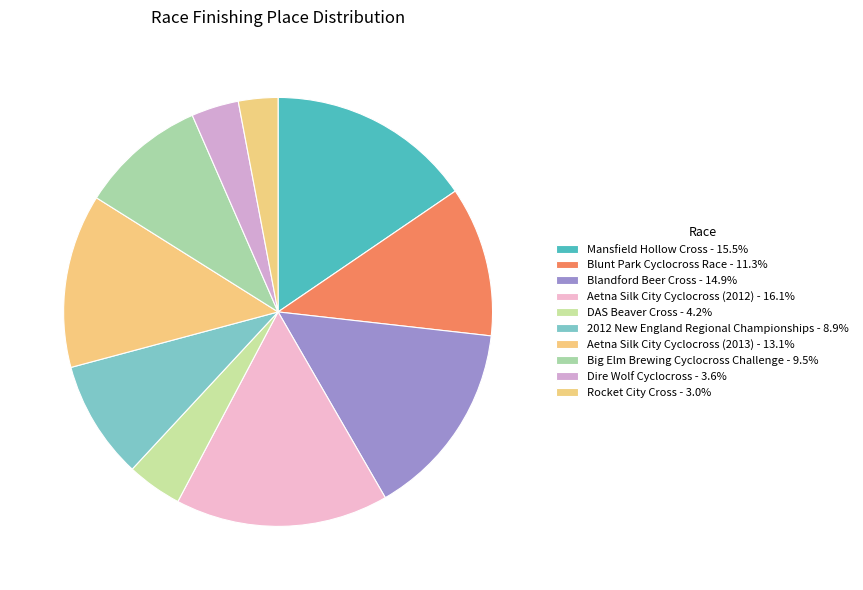

How many slices are in this pie chart?

10